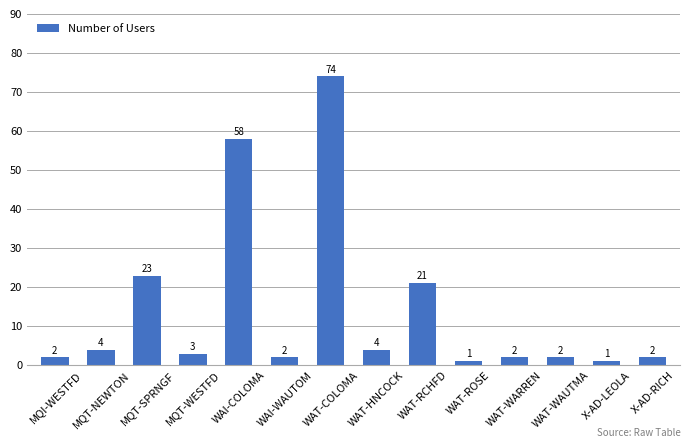

What value does the data have at MQT-WESTFD, to the nearest 5?

5